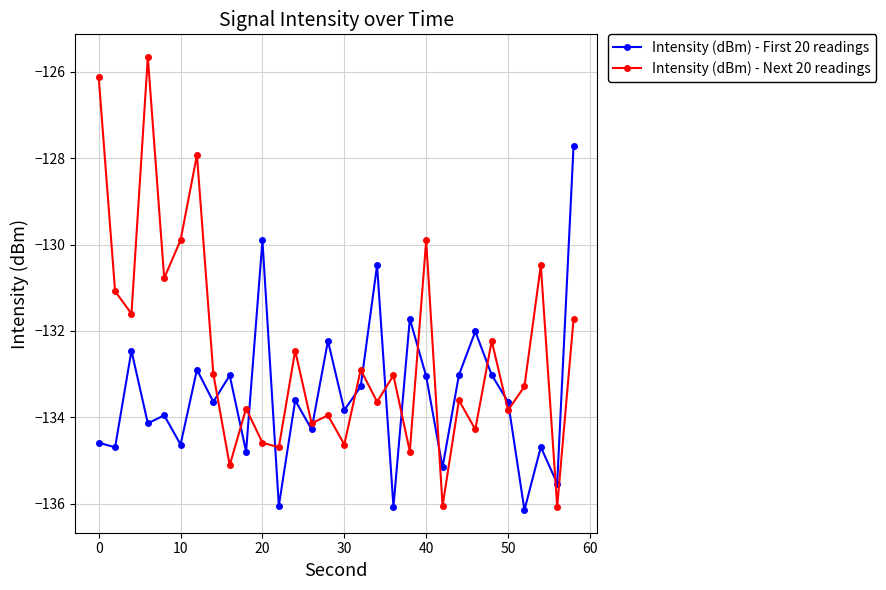

Which series has the largest total across all categories?

Intensity (dBm) - Next 20 readings